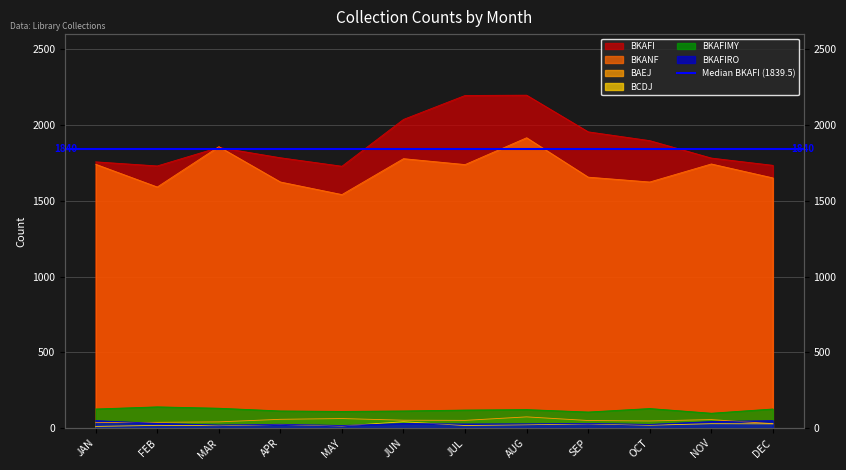

Where is the first local maximum for BAEJ?

MAY